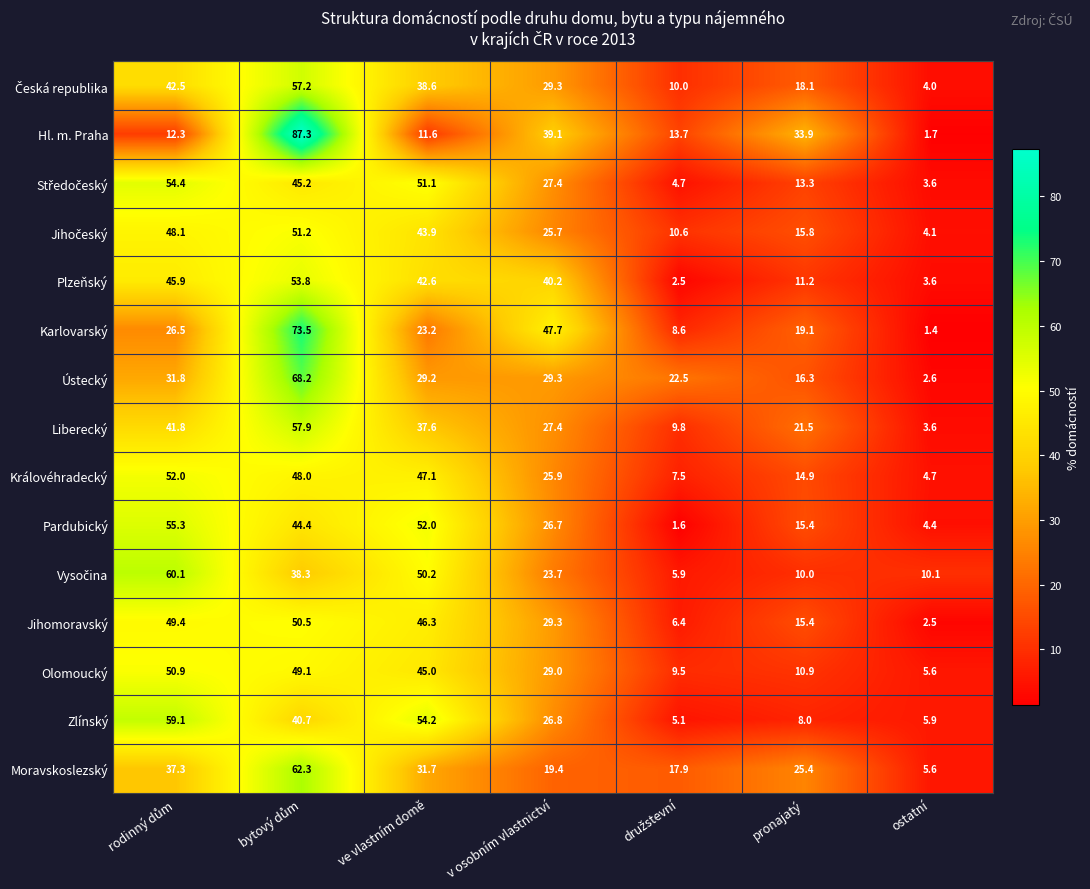

At how many categories does at least one series exceed 20?

6